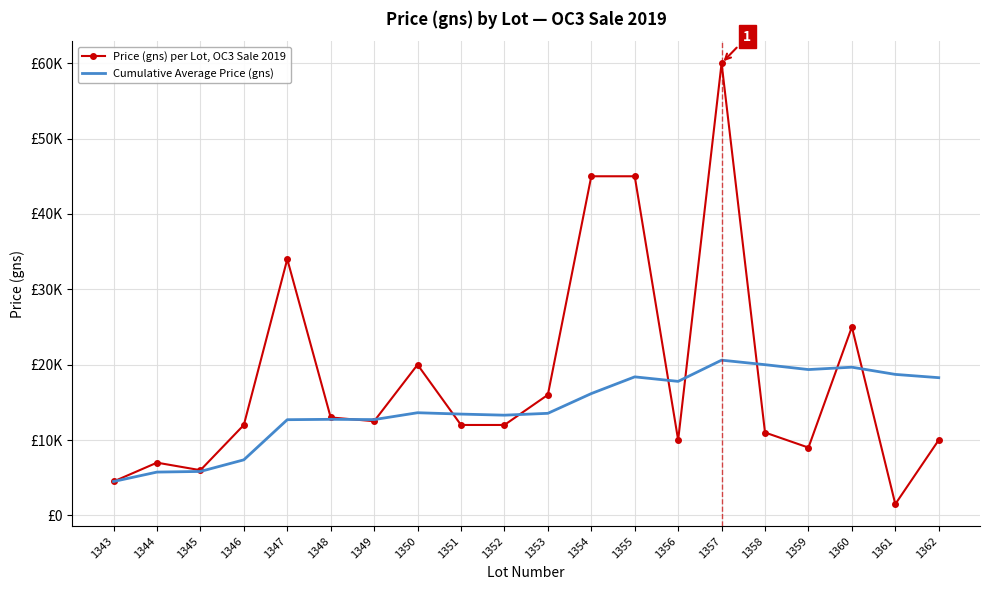

True or false: Cumulative Average Price (gns) has more than 1 interior local peaks.

True